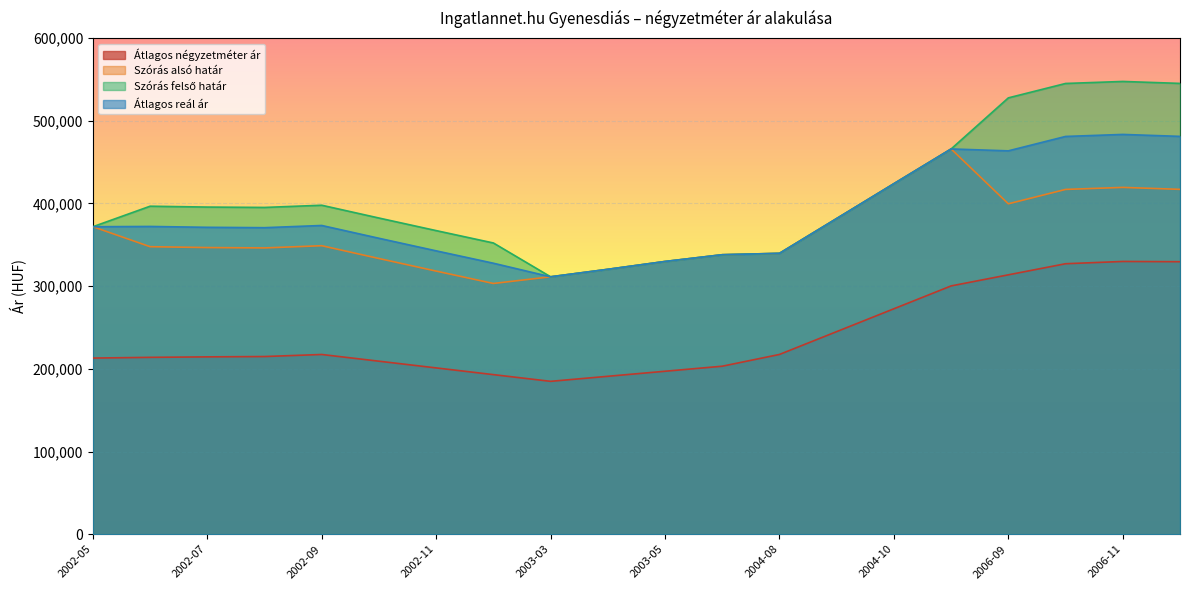

Which series has the largest total across all categories?

Szórás felső határ